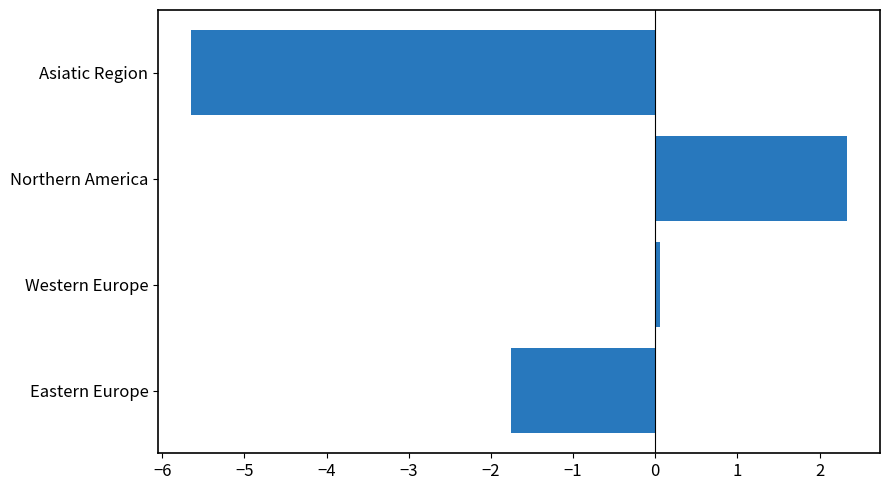

Rank the categories by value from highest to lowest.

Northern America, Western Europe, Eastern Europe, Asiatic Region